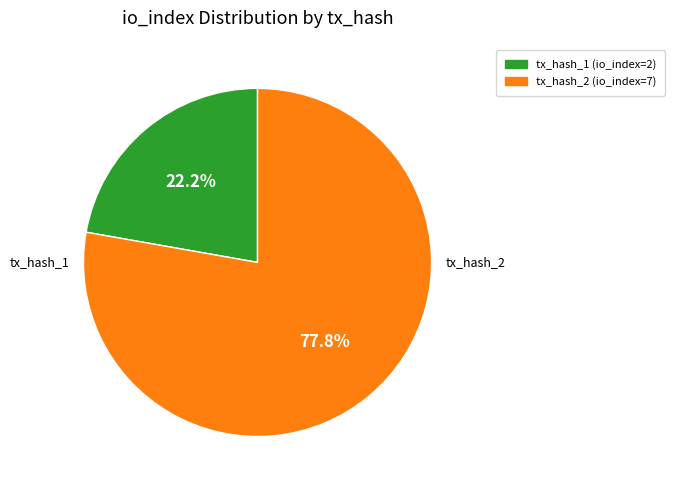

Does tx_hash_2 account for over 50% of the chart?

Yes